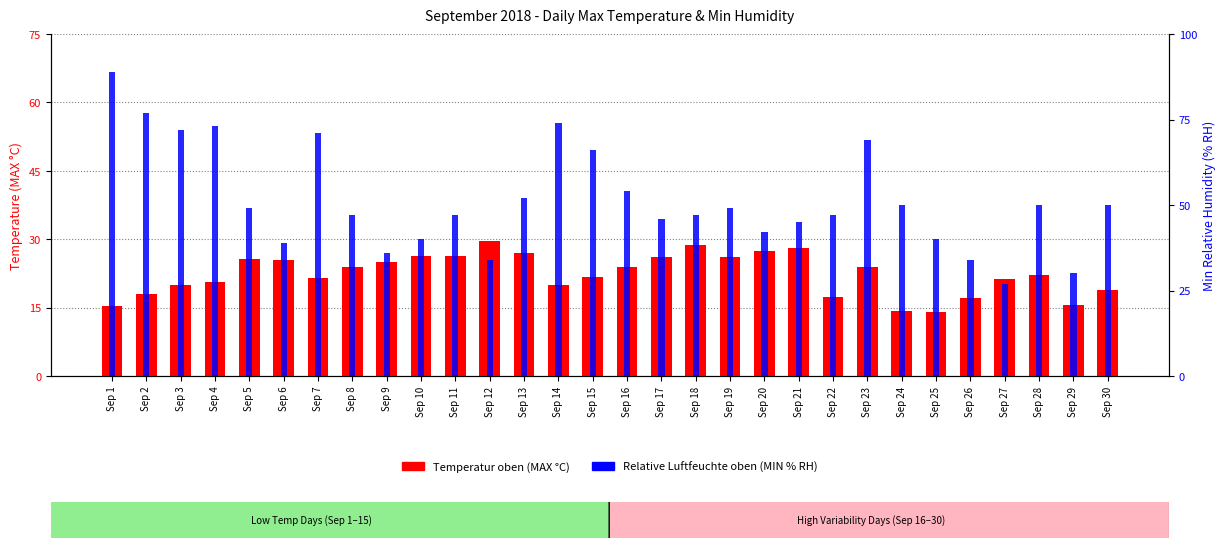

Reading left to right, list all the values displayed in this chart.

Temperatur oben (MAX): Sep 1=15.3	Sep 2=18.0	Sep 3=20.0	Sep 4=20.6	Sep 5=25.7	Sep 6=25.4	Sep 7=21.5	Sep 8=24.0	Sep 9=24.9	Sep 10=26.3	Sep 11=26.4	Sep 12=29.6	Sep 13=27.0	Sep 14=19.9	Sep 15=21.8	Sep 16=24.0	Sep 17=26.0	Sep 18=28.7	Sep 19=26.2	Sep 20=27.5	Sep 21=28.0	Sep 22=17.3	Sep 23=23.9	Sep 24=14.2	Sep 25=14.0	Sep 26=17.2	Sep 27=21.2	Sep 28=22.1	Sep 29=15.6	Sep 30=18.9
Relative Luftfeuchte oben (MIN): Sep 1=89.0	Sep 2=77.0	Sep 3=72.0	Sep 4=73.0	Sep 5=49.0	Sep 6=39.0	Sep 7=71.0	Sep 8=47.0	Sep 9=36.0	Sep 10=40.0	Sep 11=47.0	Sep 12=34.0	Sep 13=52.0	Sep 14=74.0	Sep 15=66.0	Sep 16=54.0	Sep 17=46.0	Sep 18=47.0	Sep 19=49.0	Sep 20=42.0	Sep 21=45.0	Sep 22=47.0	Sep 23=69.0	Sep 24=50.0	Sep 25=40.0	Sep 26=34.0	Sep 27=27.0	Sep 28=50.0	Sep 29=30.0	Sep 30=50.0